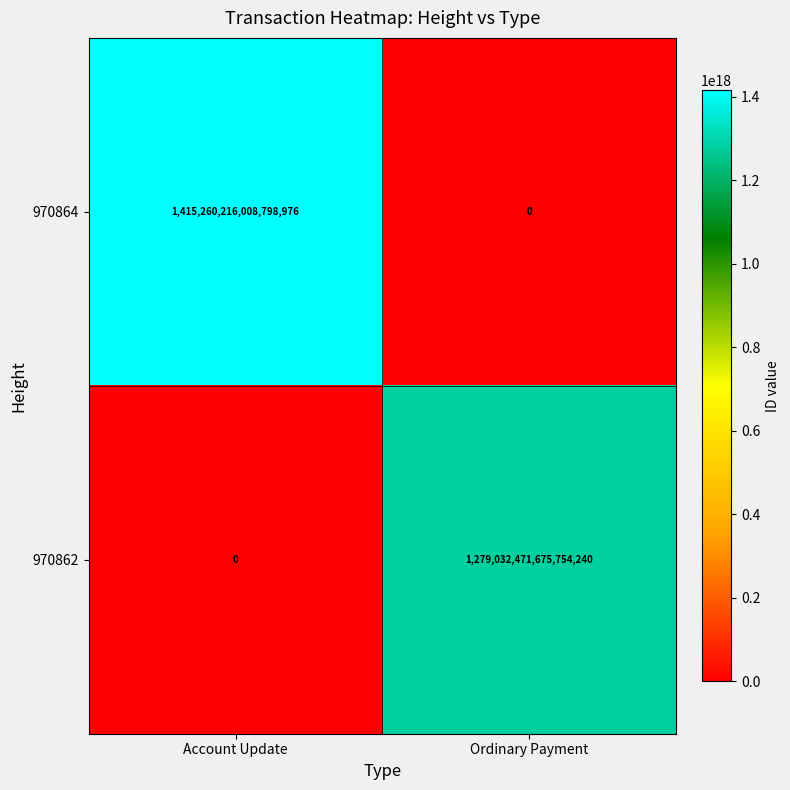

At Account Update, list the series in order from largest to smallest.

970864, 970862